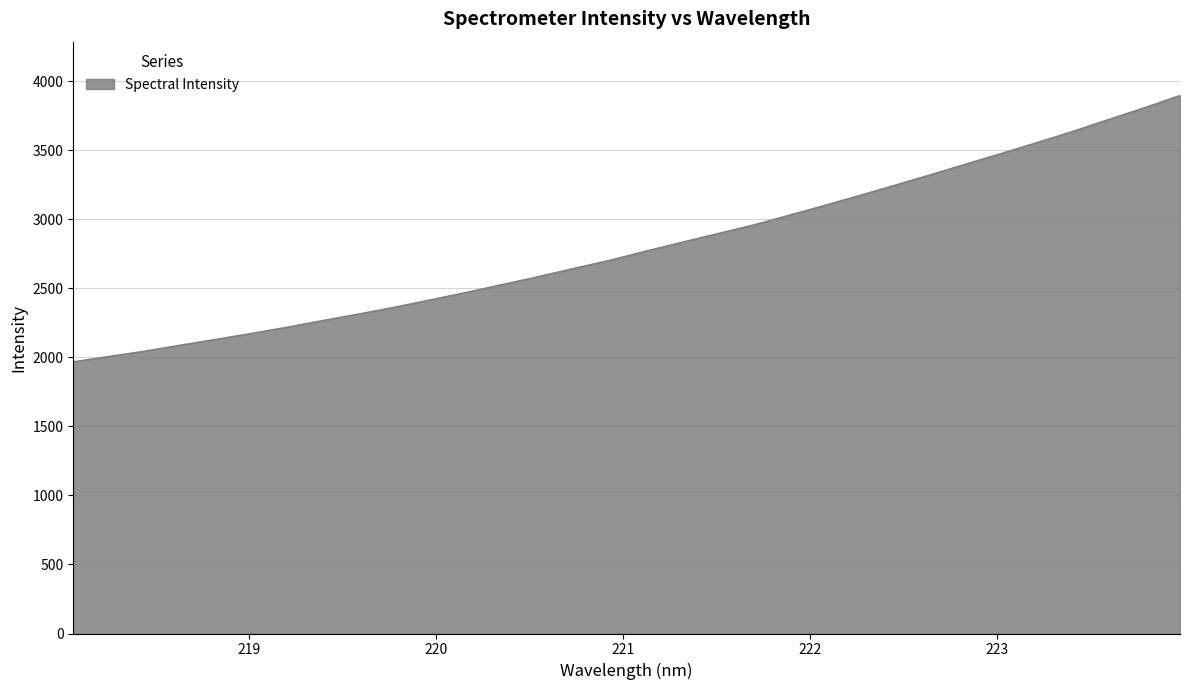

What is the smallest value displayed?

1967.6